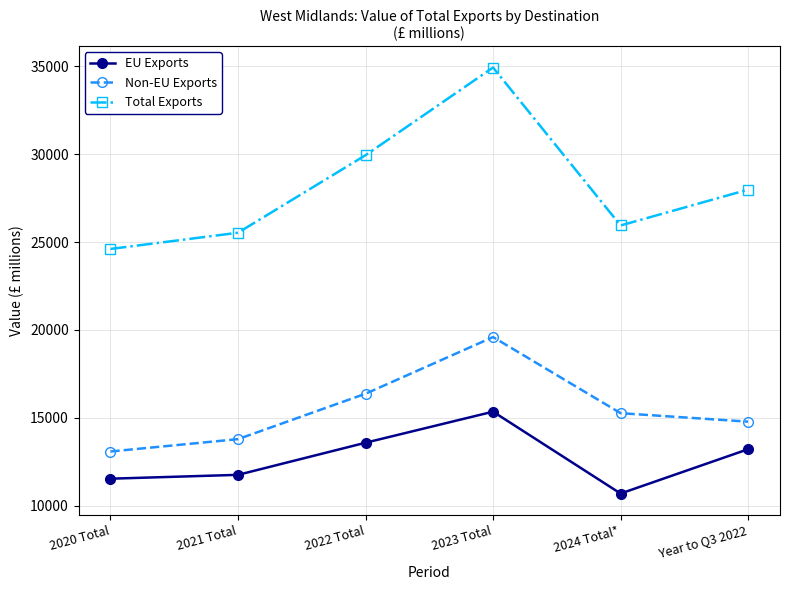

What position from the right is 2023 Total?

3